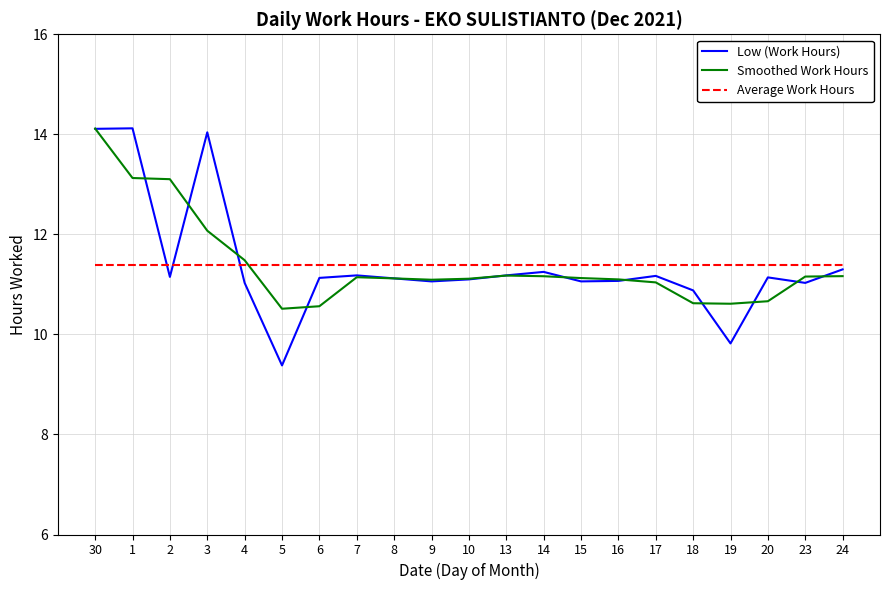

Rank the series at 24 from lowest to highest value.

Smoothed Work Hours, Low (Work Hours), Average Work Hours